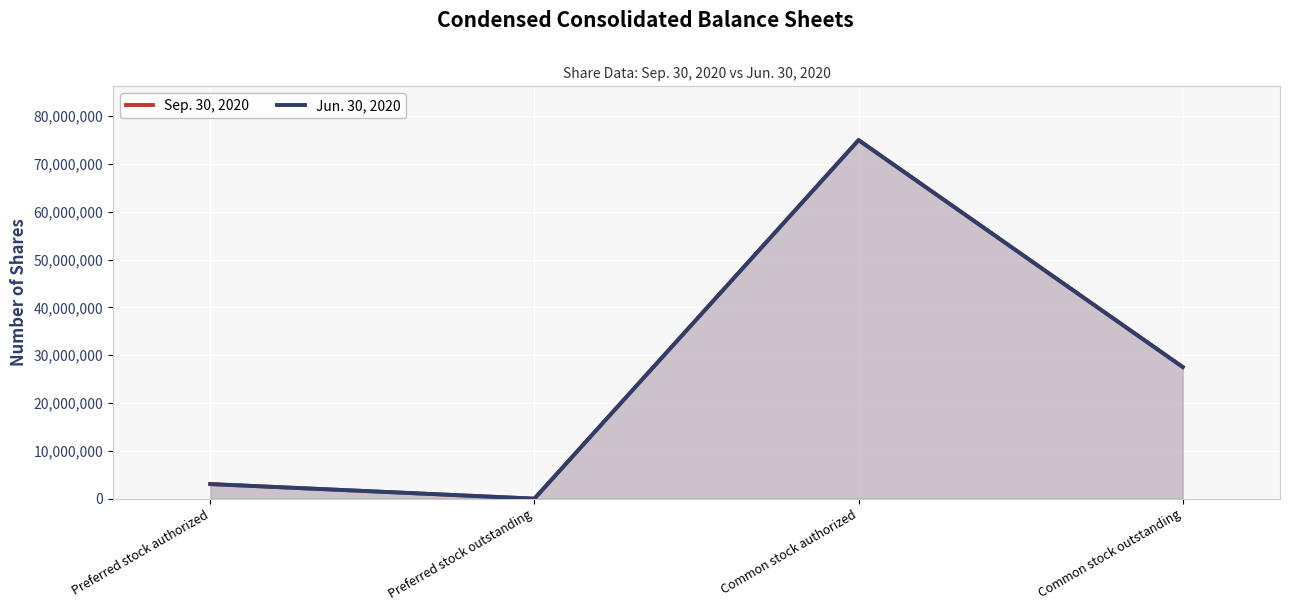

What is the total value across all series at Preferred stock authorized?

6100000